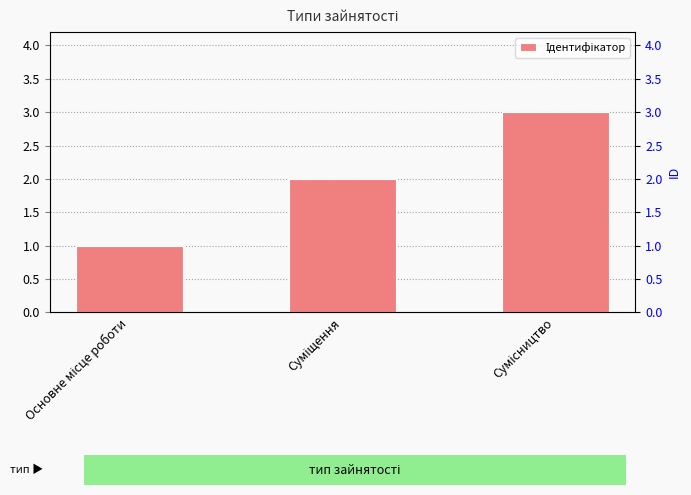

What is the smallest value displayed?

1